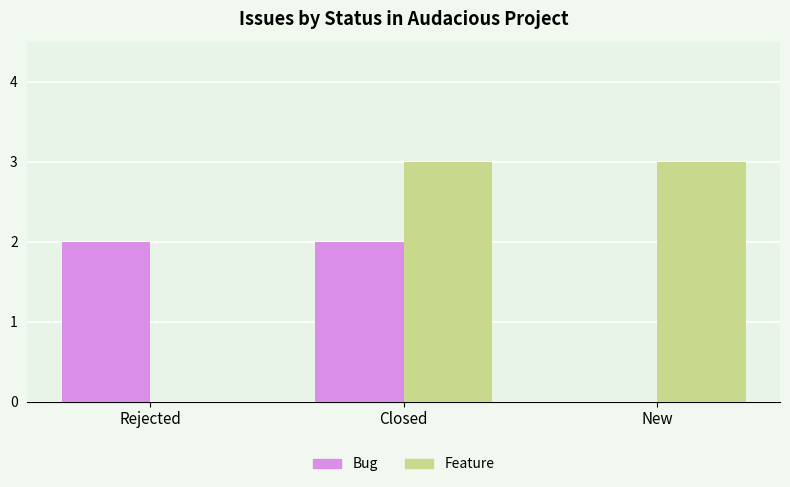

The value of Feature at New is 1. True or false?

False